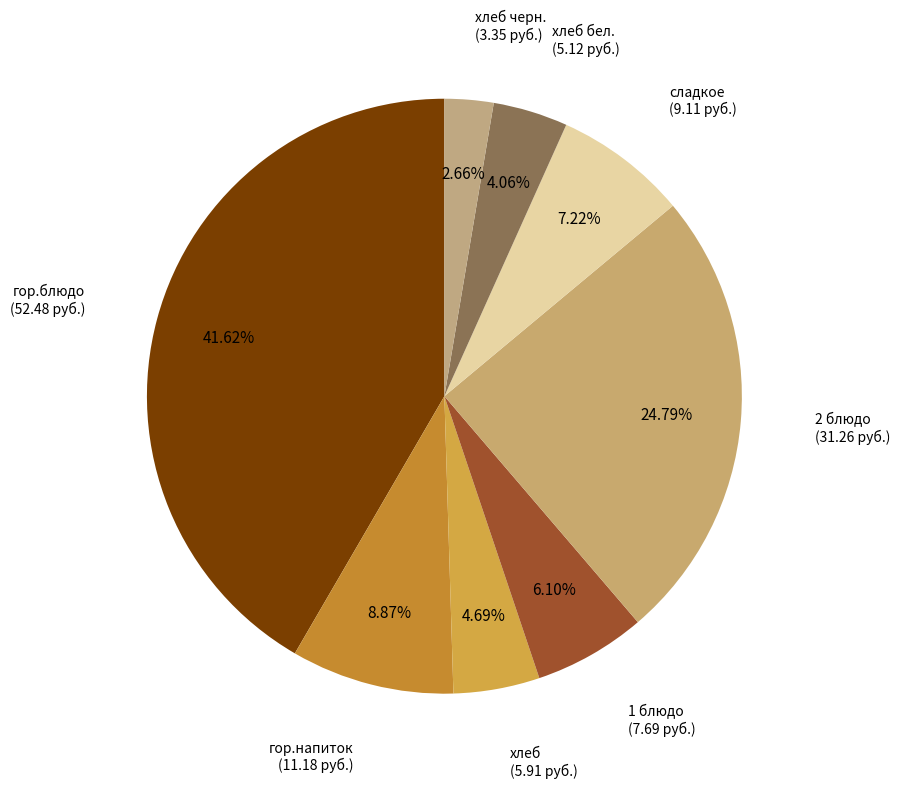

How many segments does this pie chart have?

8